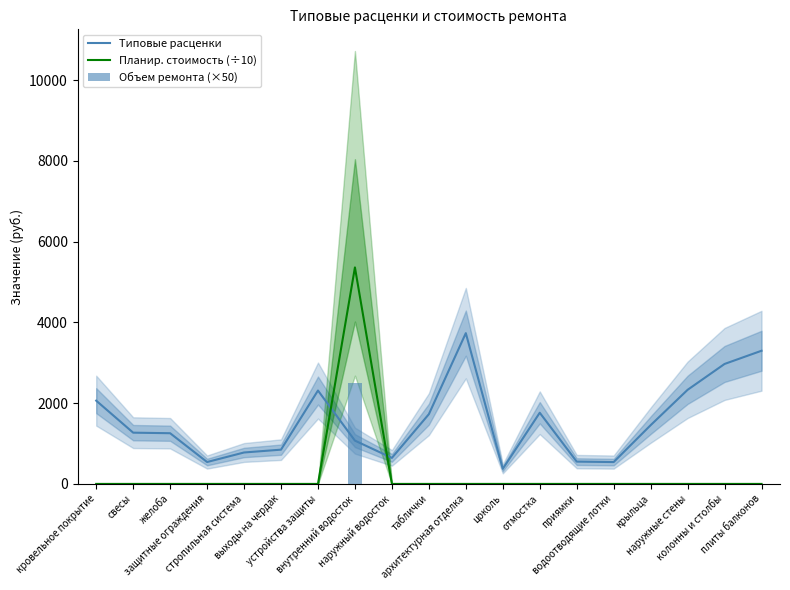

Does the chart contain stacked bars?

No